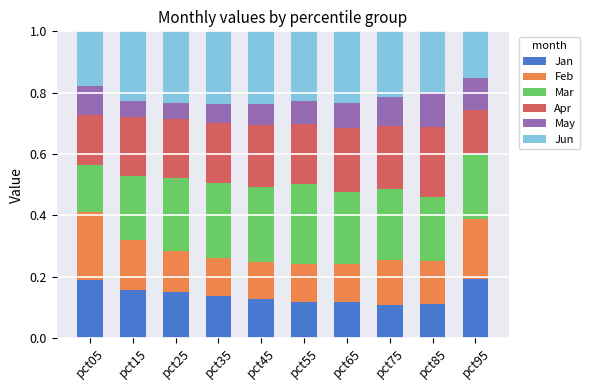

What is the total value across all series at pct55?

1.0